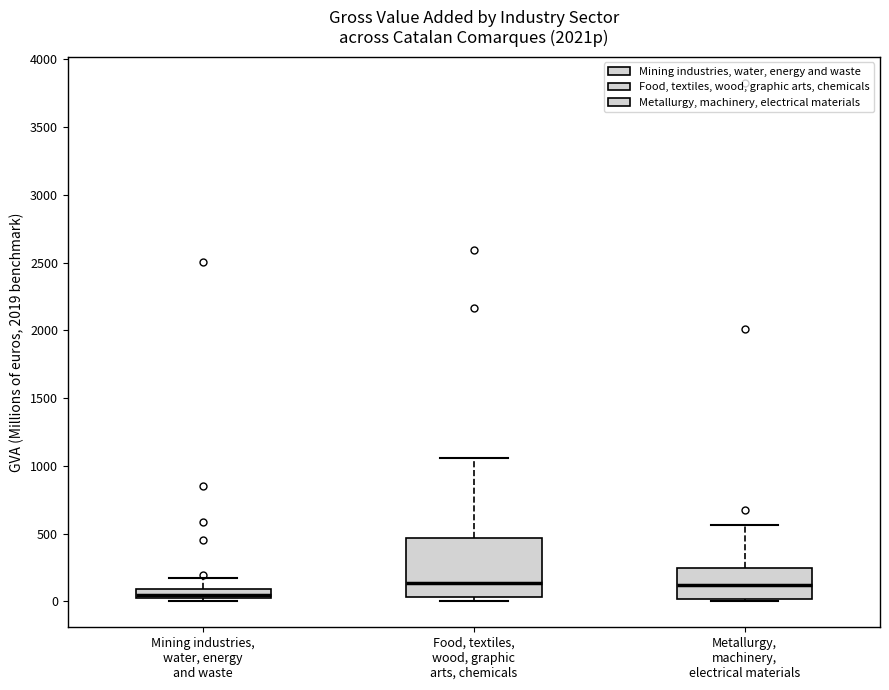

Comparing the boxes themselves (not the whiskers), which one is the tallest?

Food, textiles, wood, graphic arts, chemicals